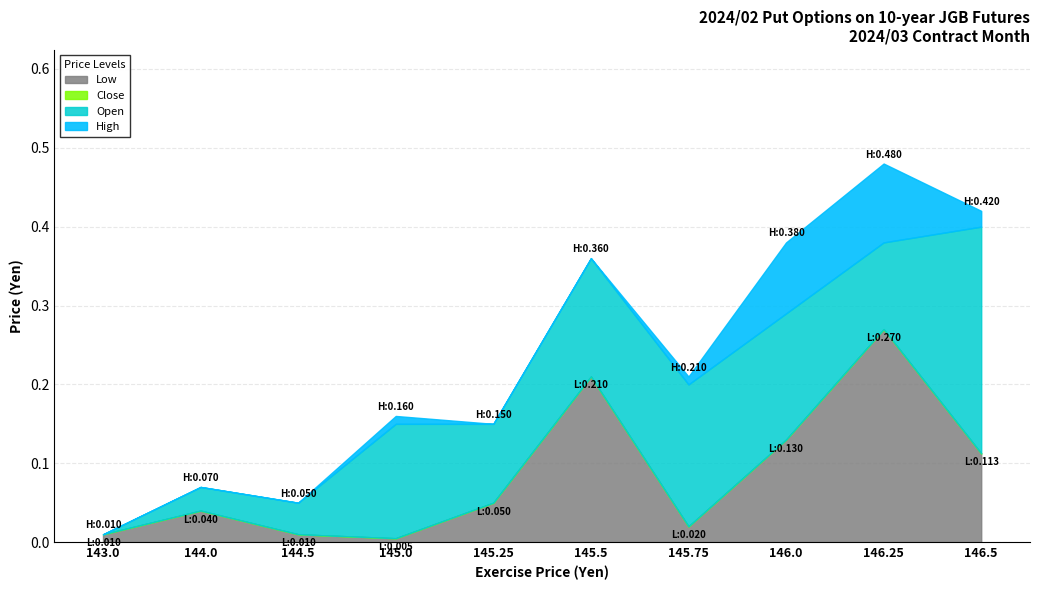

Is it true that Low equals 0.0 at 145.0?

True